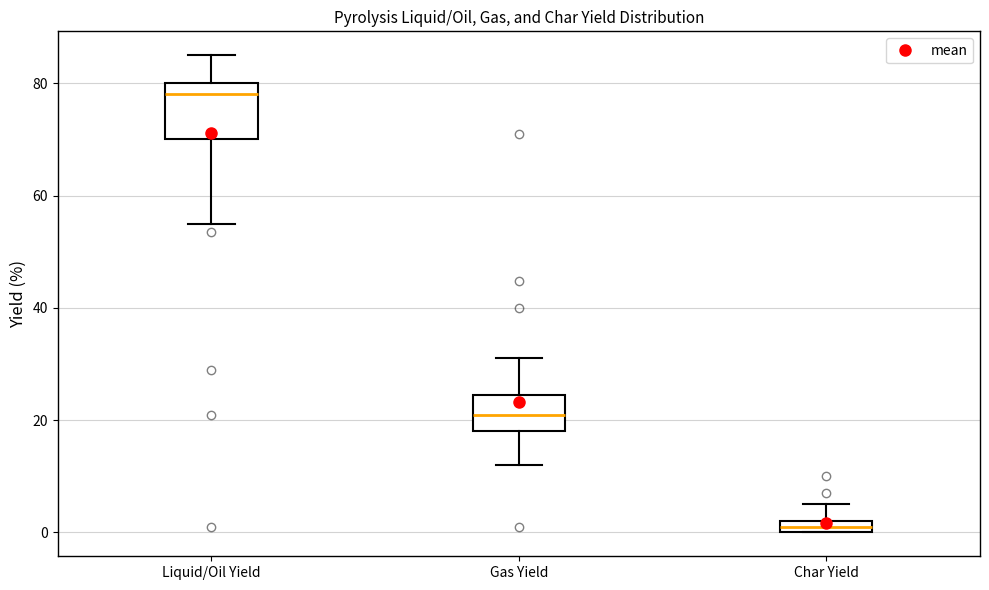

Which box is the tallest, from its lower edge to its upper edge?

Liquid/Oil Yield